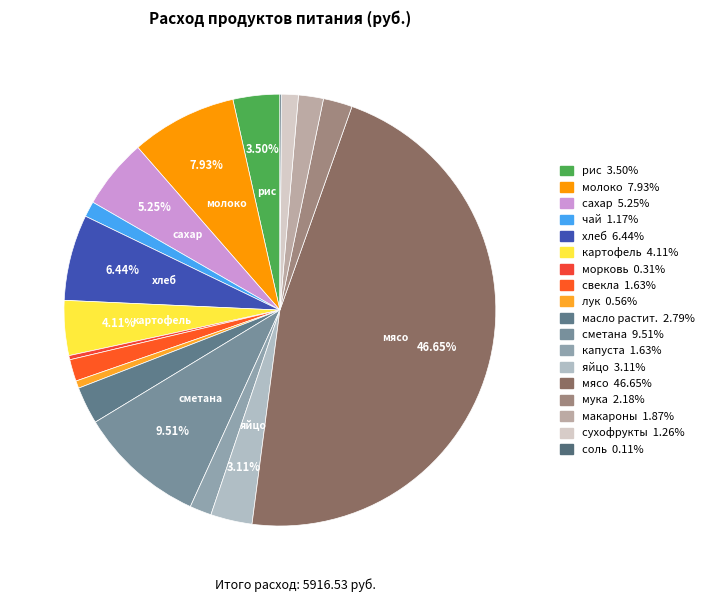

What is the total percentage of картофель and сухофрукты?

5.4%